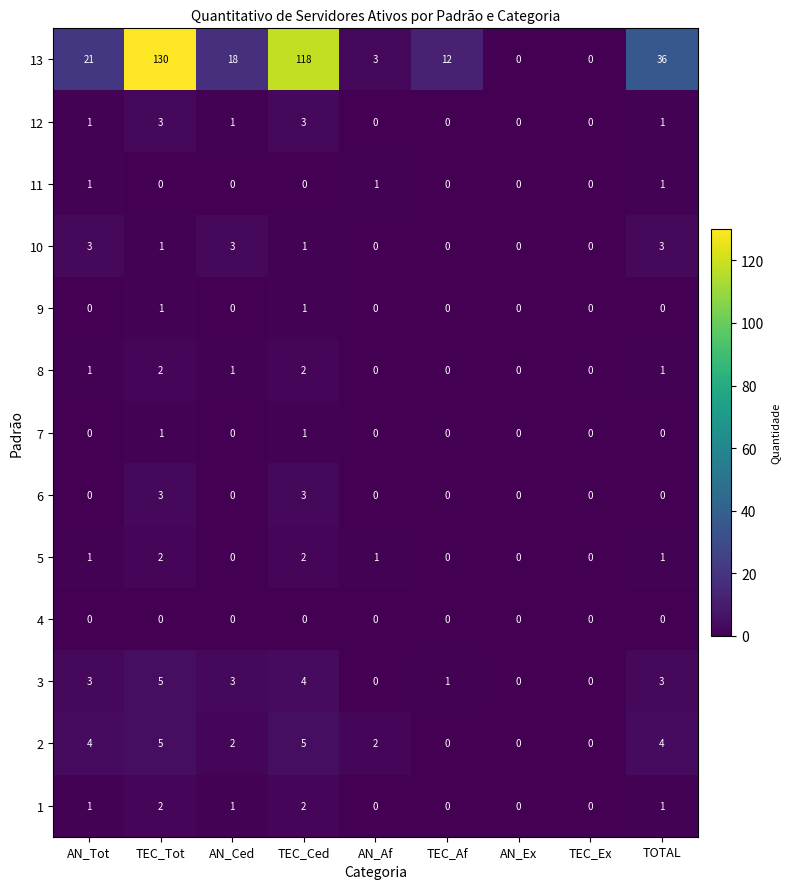

Which category has the highest value across all series?

TEC_Tot